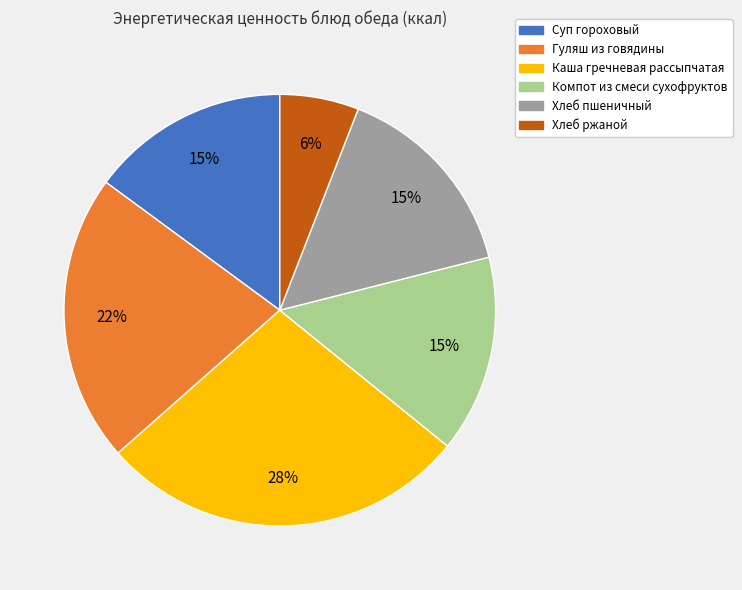

Is it true that Компот из смеси сухофруктов is 15% of the pie?

True